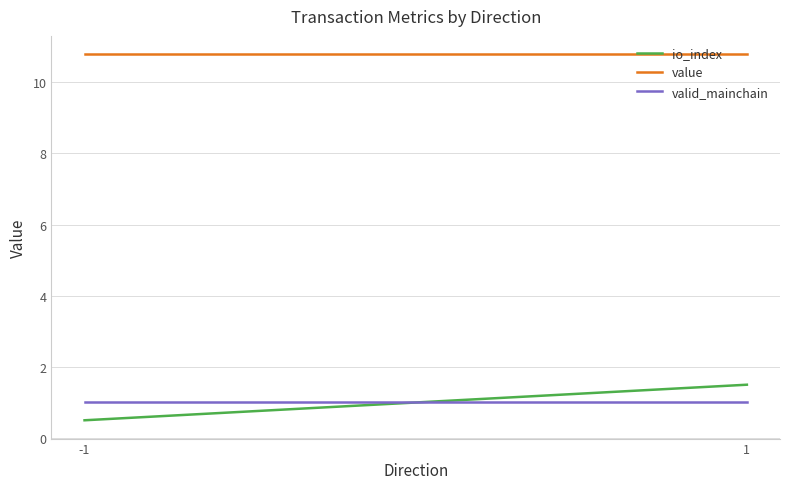

What is the value of the value point at the 1st from the left?

10.8